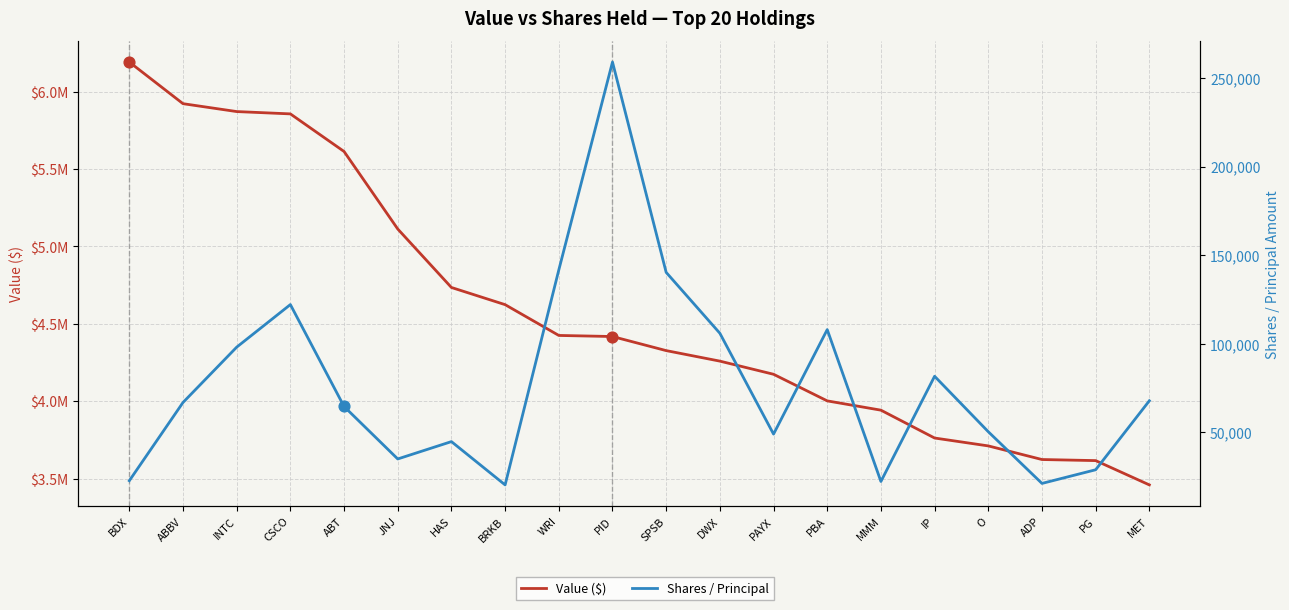

What are all the series names shown in the legend?

Value ($), Shares / Principal